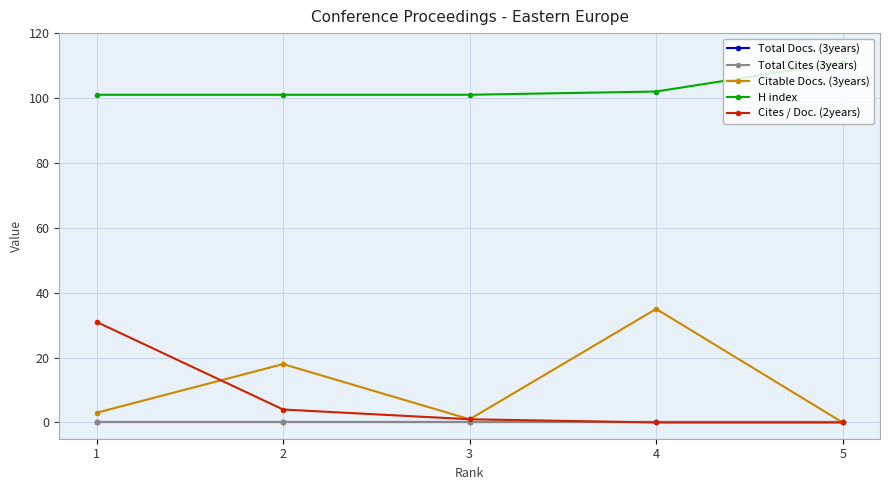

List the labels in order of H index value, smallest first.

1, 2, 3, 4, 5